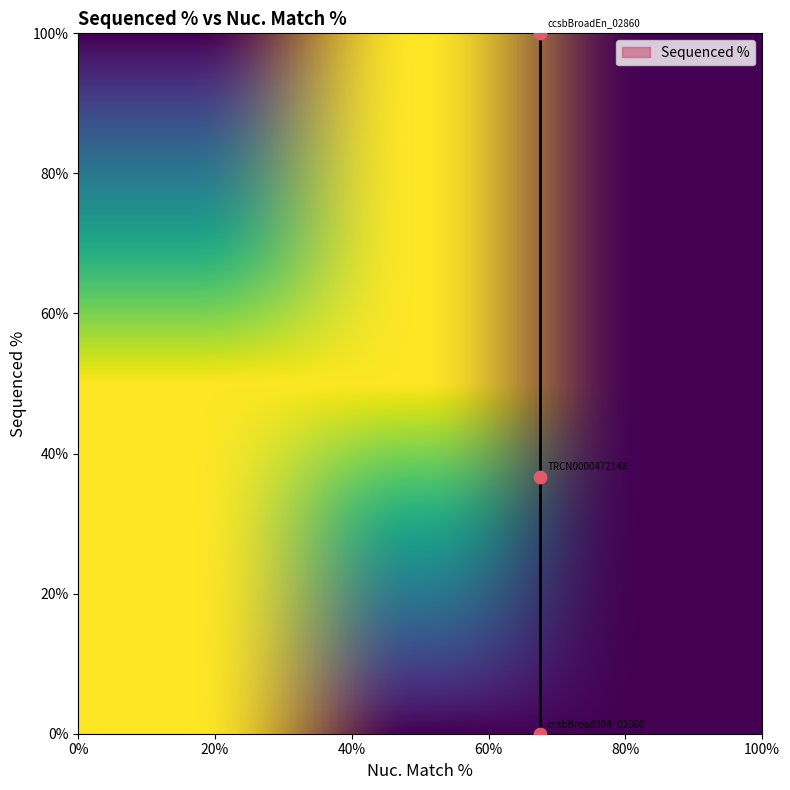

What Y value in the scatter plot is closest to 50?

36.6